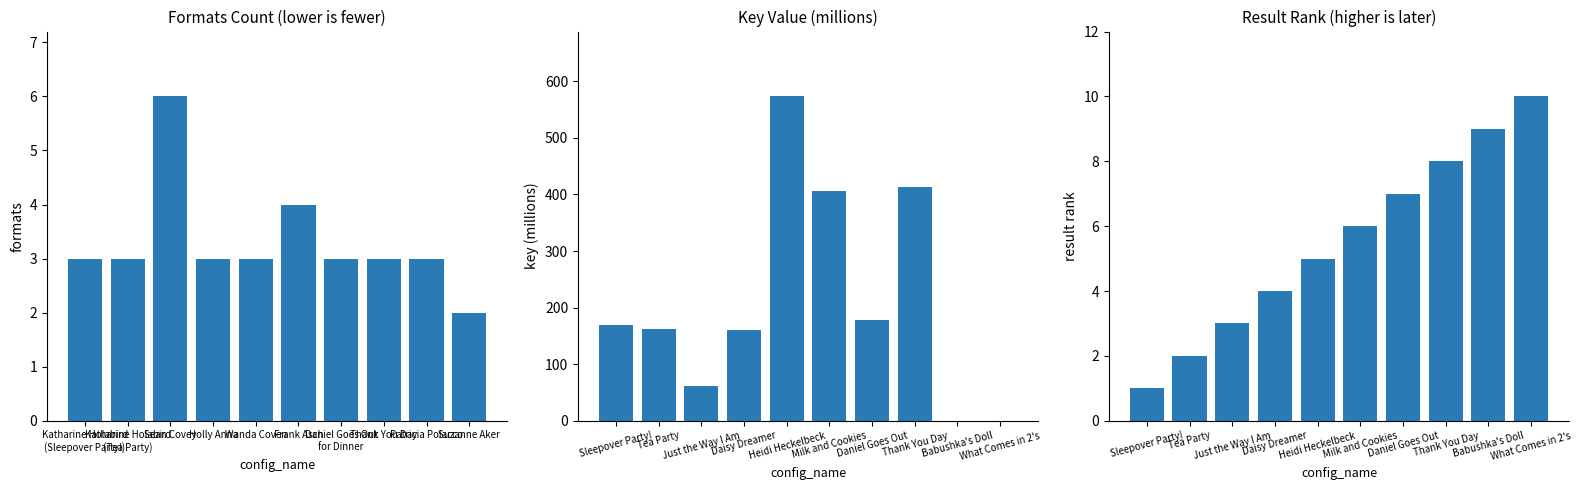

True or false: Result Rank has a value of 10.0 at What Comes in 2's.

True